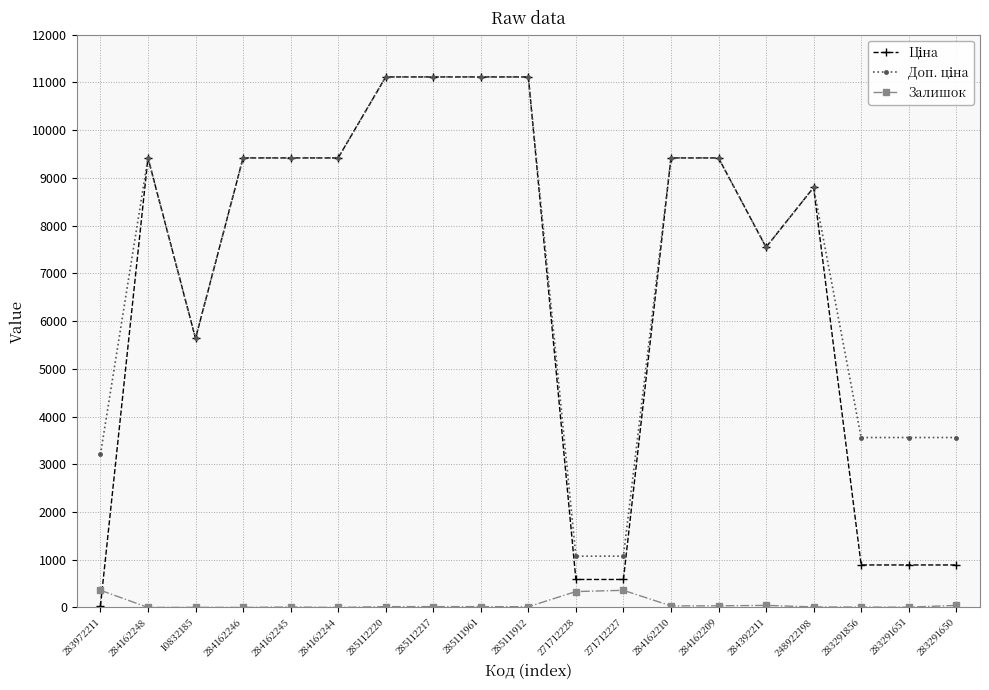

What is the total value across all series at 284162248?

18833.7